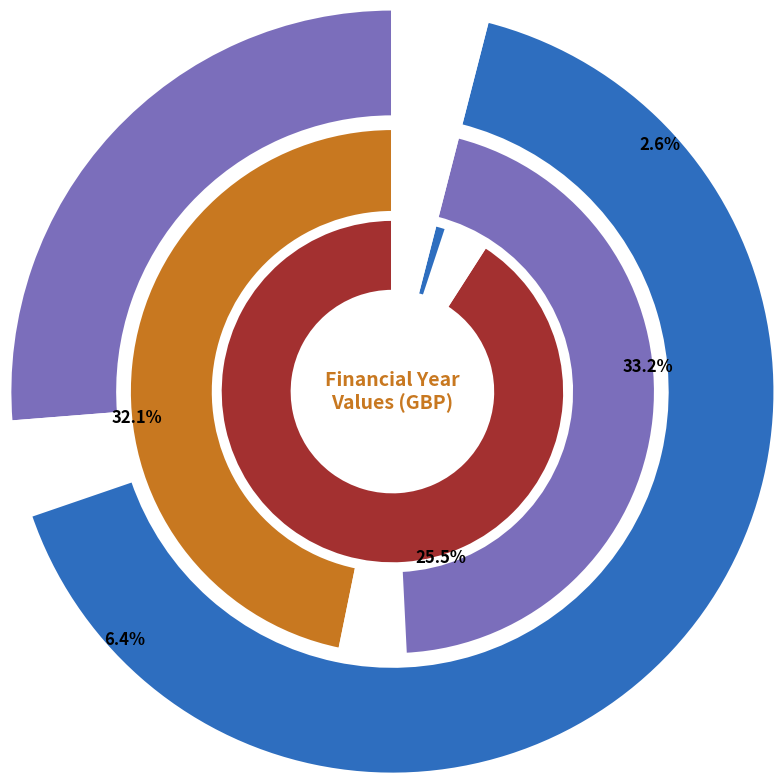

Rank the categories by value from highest to lowest.

April 2016 - March 2017, April 2017 - March 2018, April 2018 - March 2019, April 2015 - March 2016, April 2013 - March 2014, April 2019 - March 2020, April 2014 - March 2015